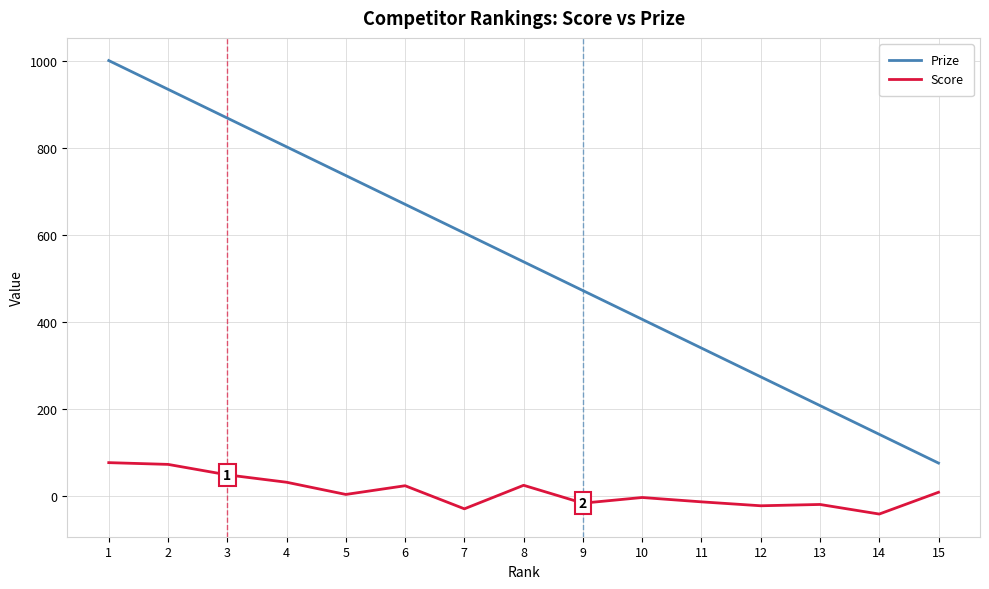

What is the average value of the Prize series?

538